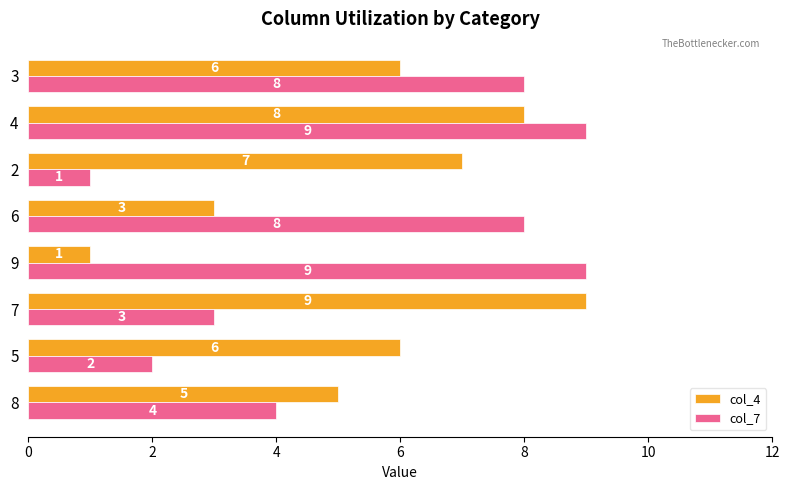

What is the maximum value for col_4?

9